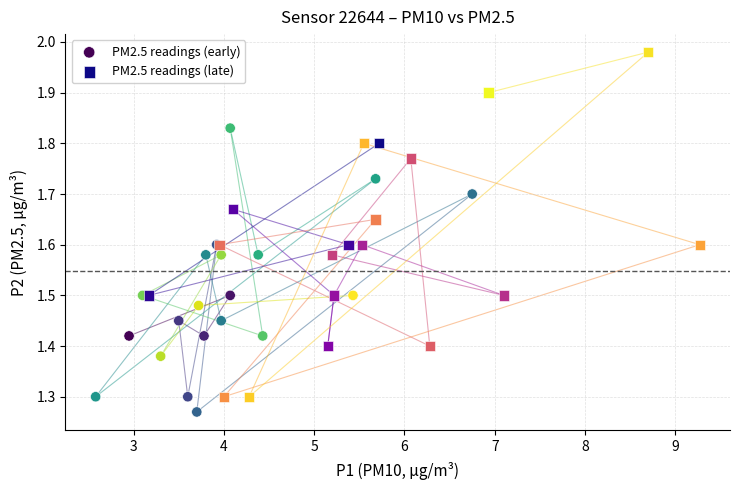

Which series has the widest spread of Y values?

PM2.5 readings (late)